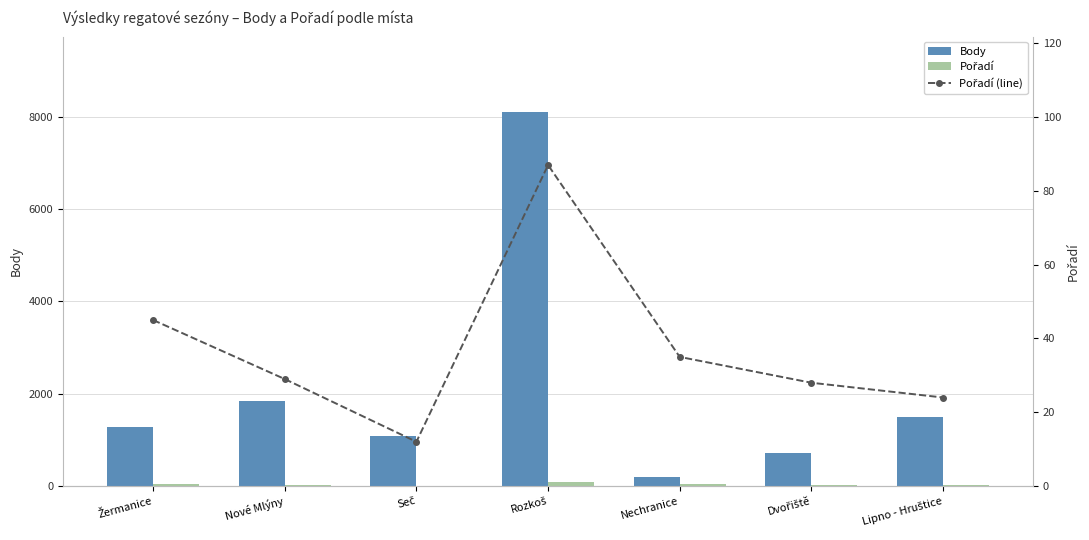

Which series has the widest spread of values?

Body